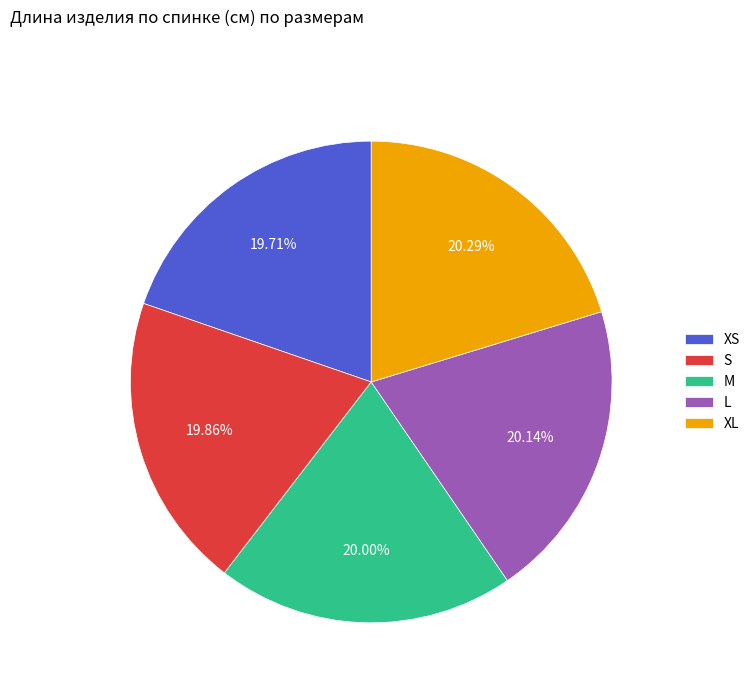

To the nearest percent, what is the difference between the largest and smallest slice percentages?

1%